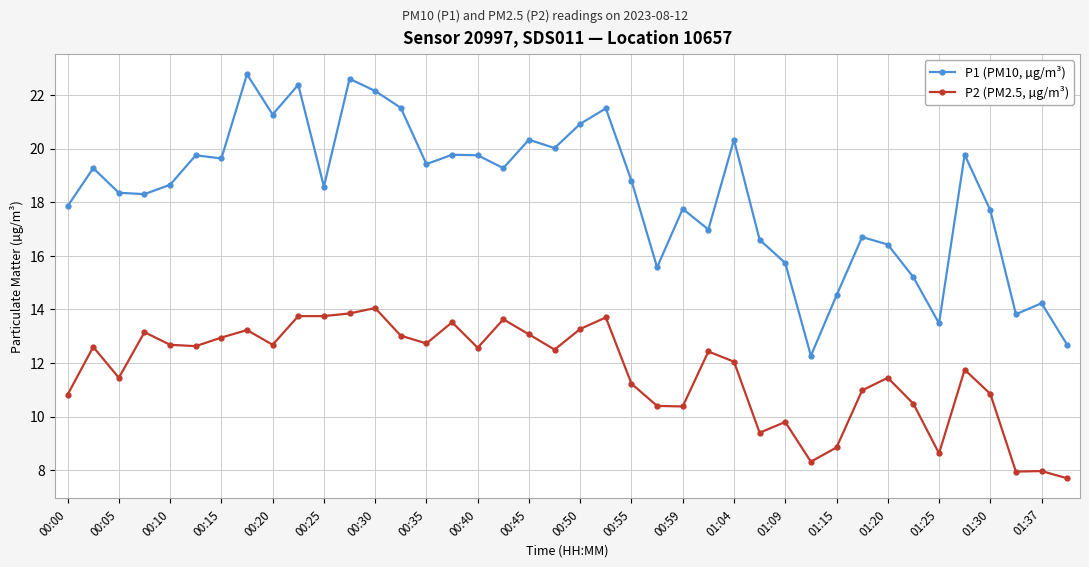

True or false: P1 (PM10, µg/m³) has more than 0 interior local peaks.

True